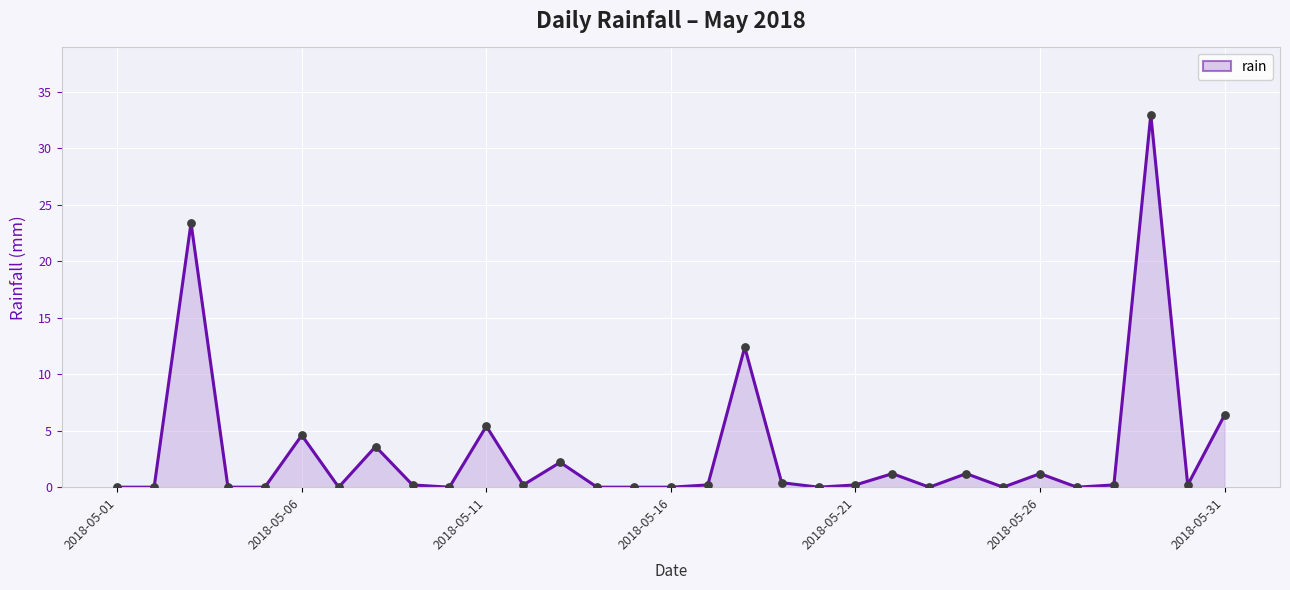

What is the maximum value shown in the chart?

33.0